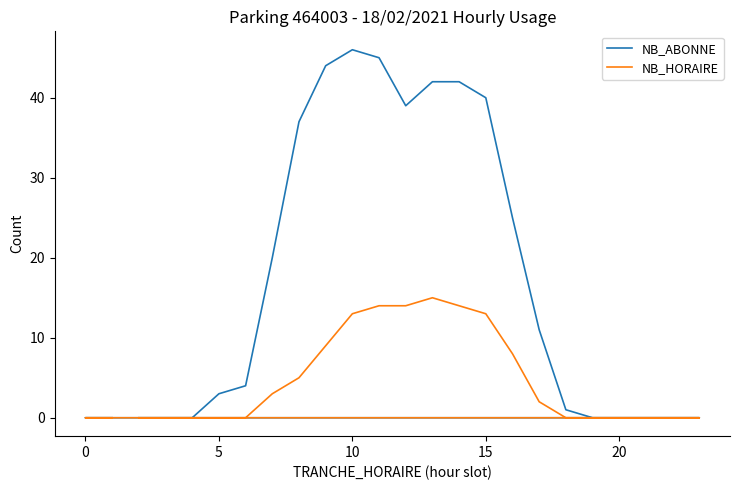

List the series in order of their peak value, highest first.

NB_ABONNE, NB_HORAIRE